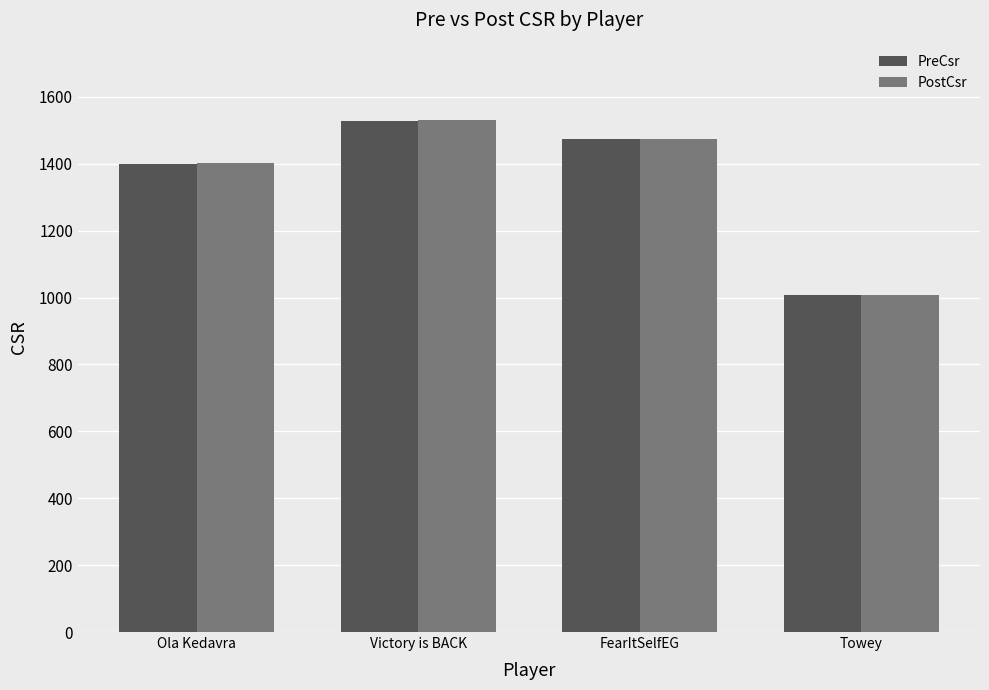

Reading left to right, transcribe all the data shown in this chart.

PreCsr: Ola Kedavra=1400	Victory is BACK=1529	FearItSelfEG=1475	Towey=1007
PostCsr: Ola Kedavra=1403	Victory is BACK=1532	FearItSelfEG=1475	Towey=1008